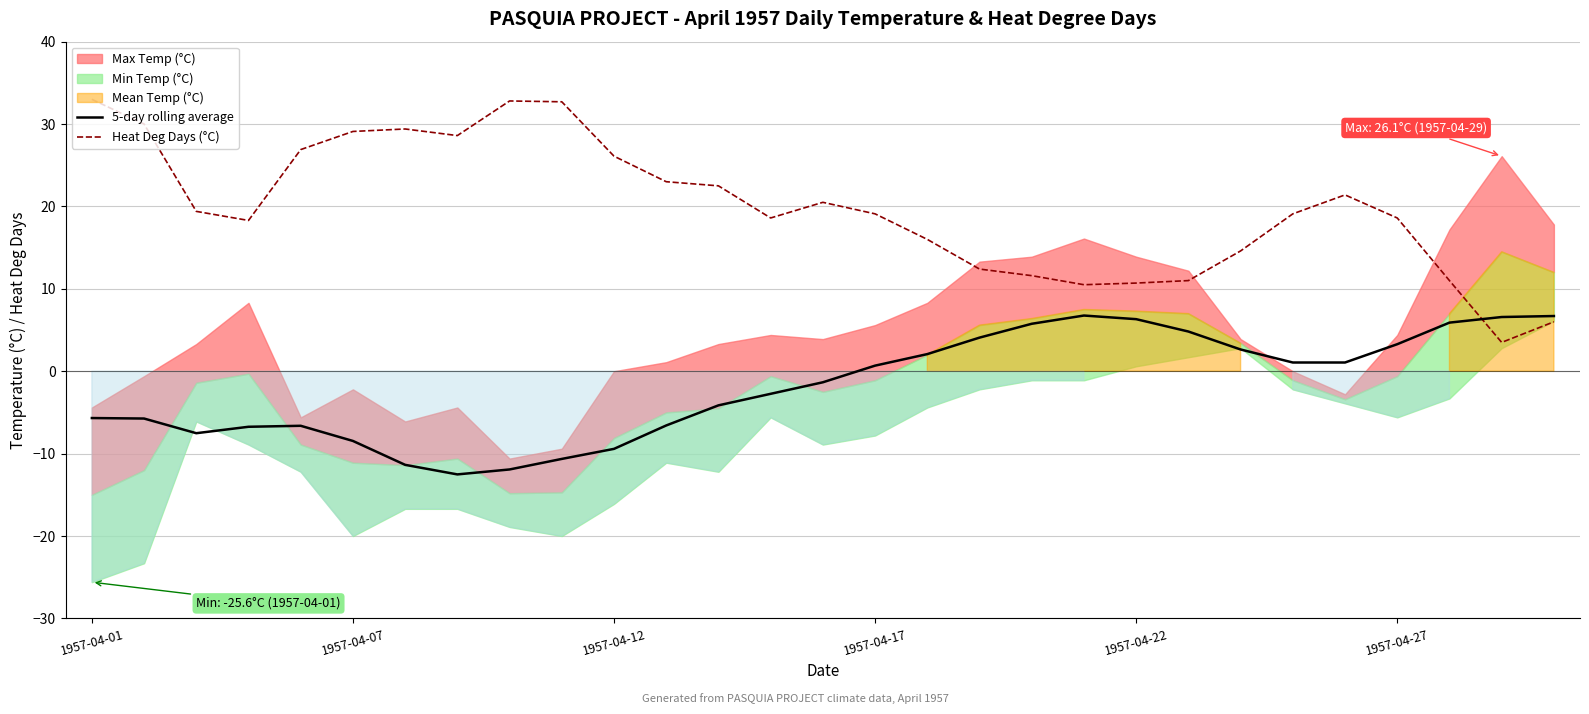

What is the greatest value displayed?

33.0